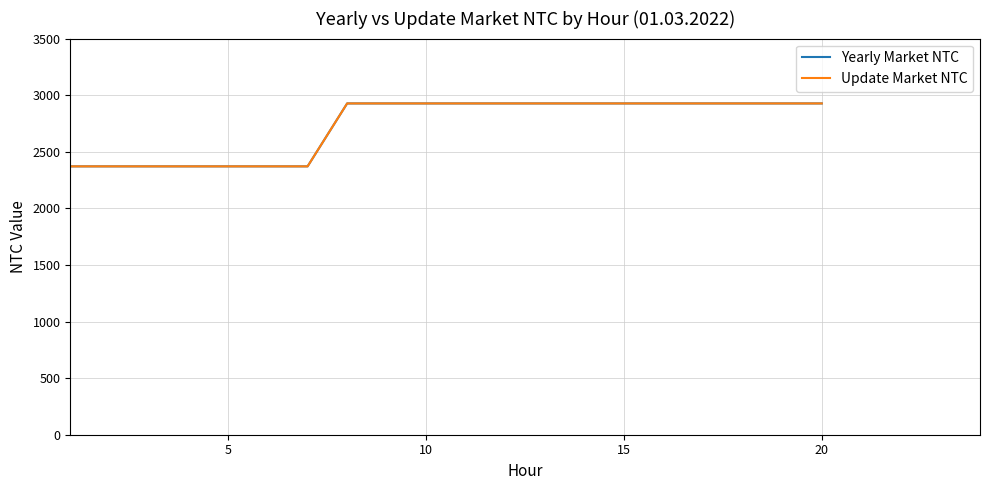

Is this an area chart (filled region under the line)?

No